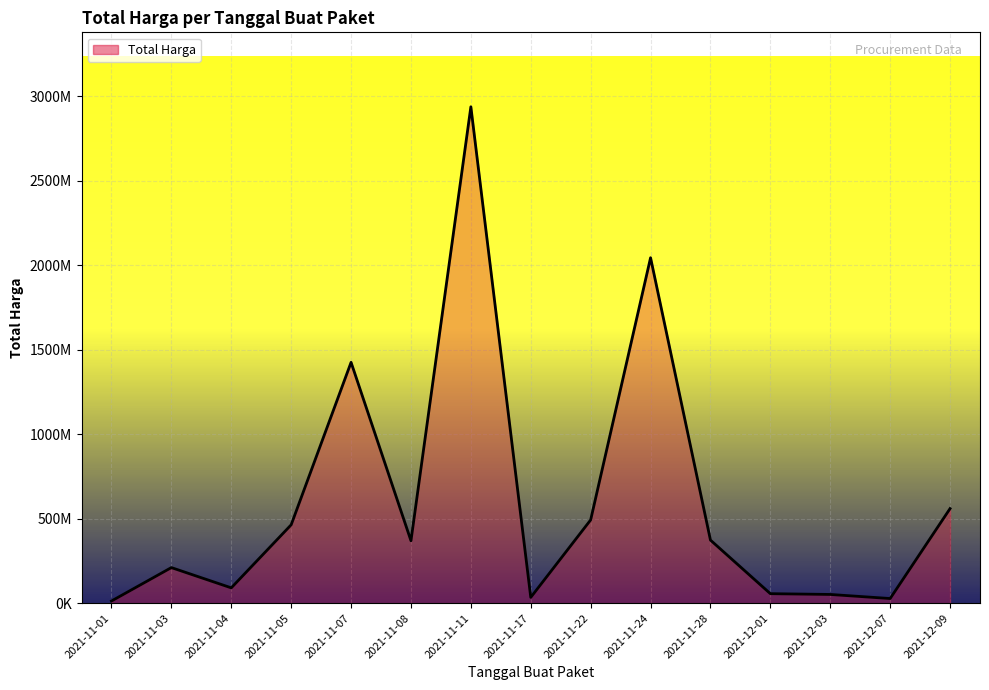

What position from the left is 2021-11-03?

2